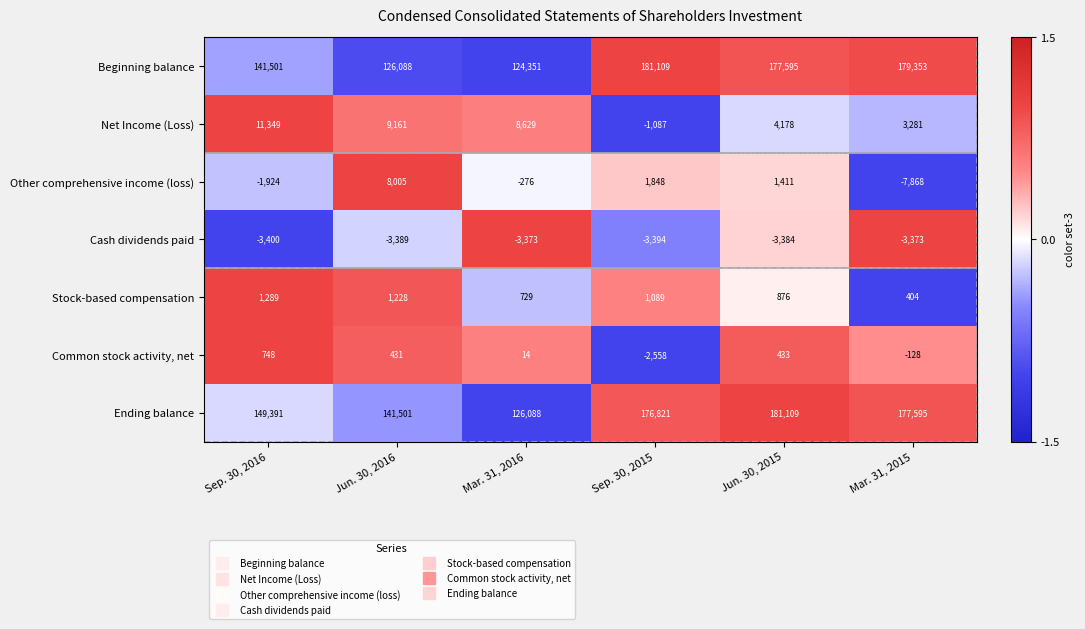

Is it true that Cash dividends paid equals -1998 at Mar. 31, 2015?

False